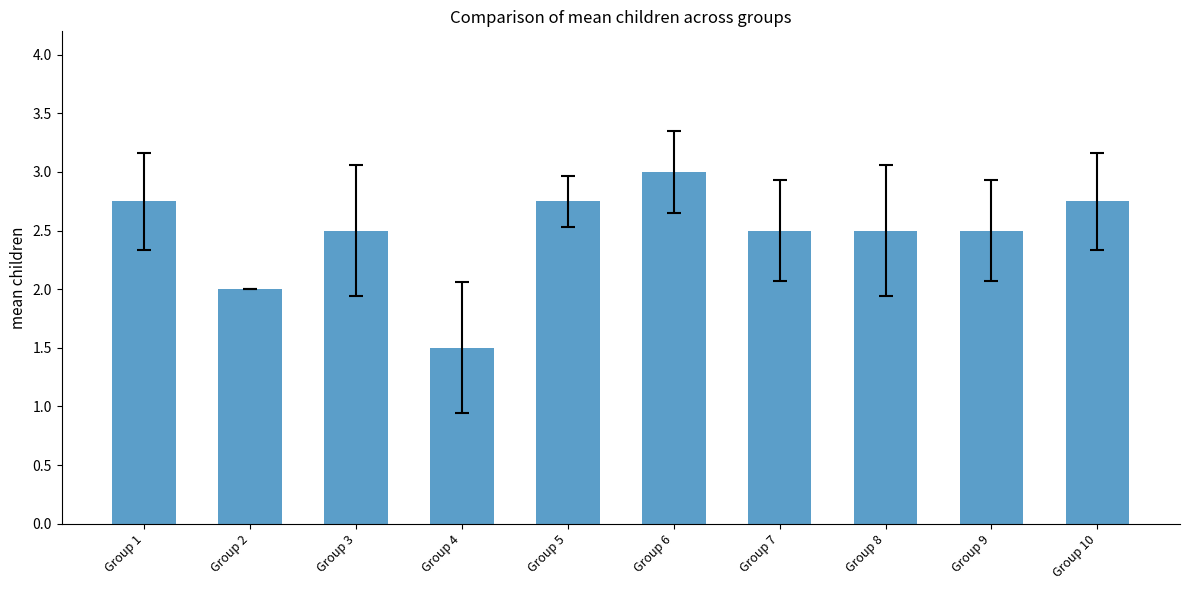

Approximately how many times larger is the value at Group 8 compared to Group 9?

1.0